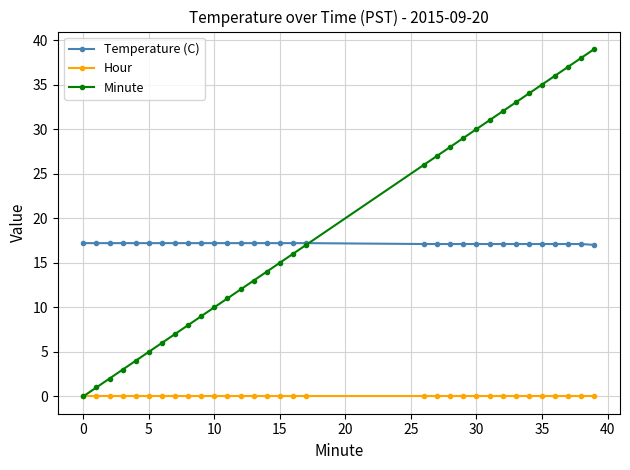

Which series has the widest spread of values?

Minute